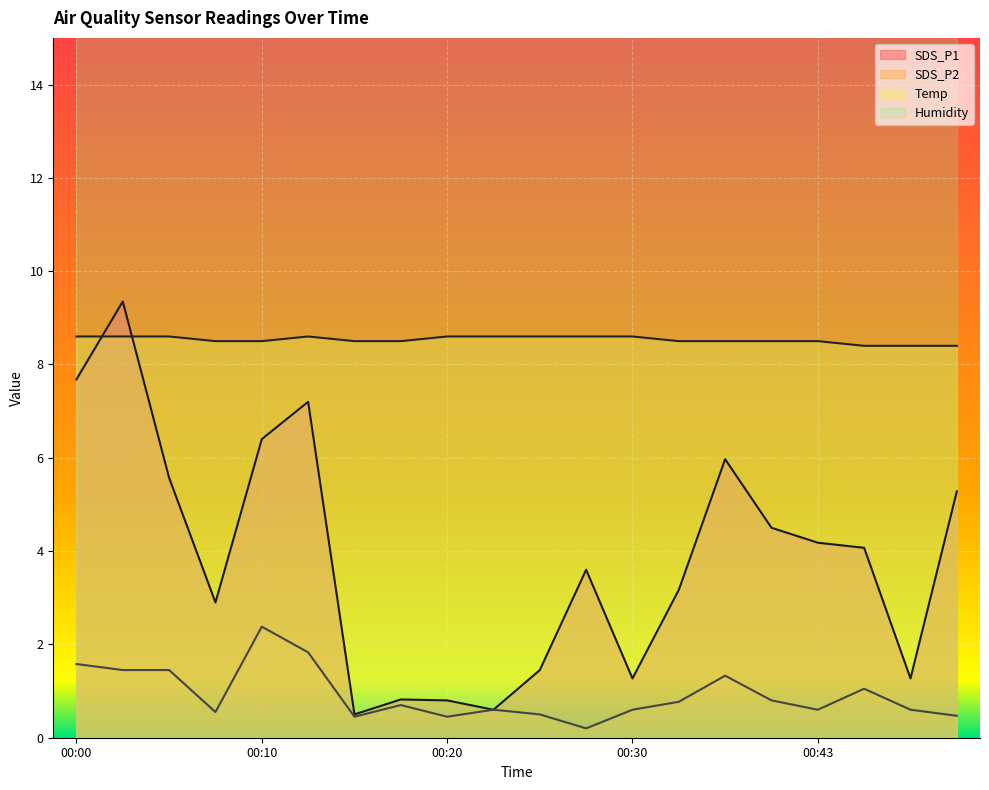

Rank the categories by Temp value from lowest to highest.

00:45, 00:48, 00:50, 00:07, 00:10, 00:15, 00:18, 00:35, 00:37, 00:40, 00:43, 00:00, 00:02, 00:05, 00:12, 00:20, 00:23, 00:25, 00:28, 00:30